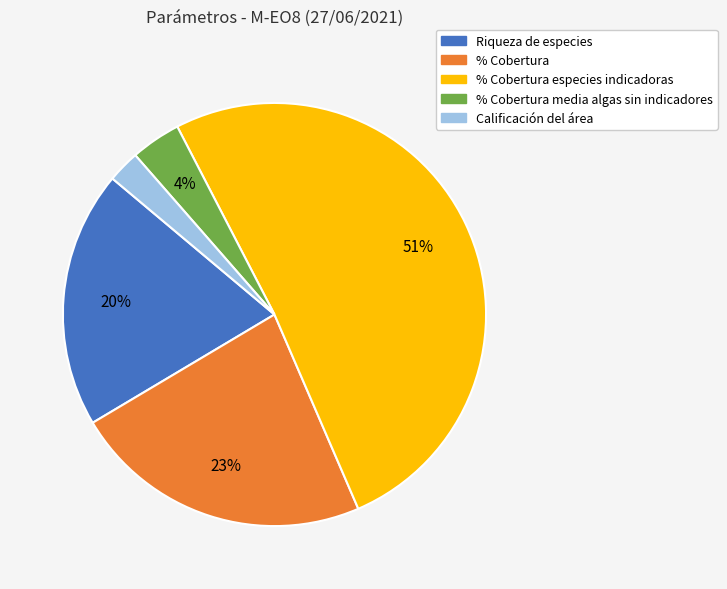

To the nearest percent, what is the average slice percentage?

20%